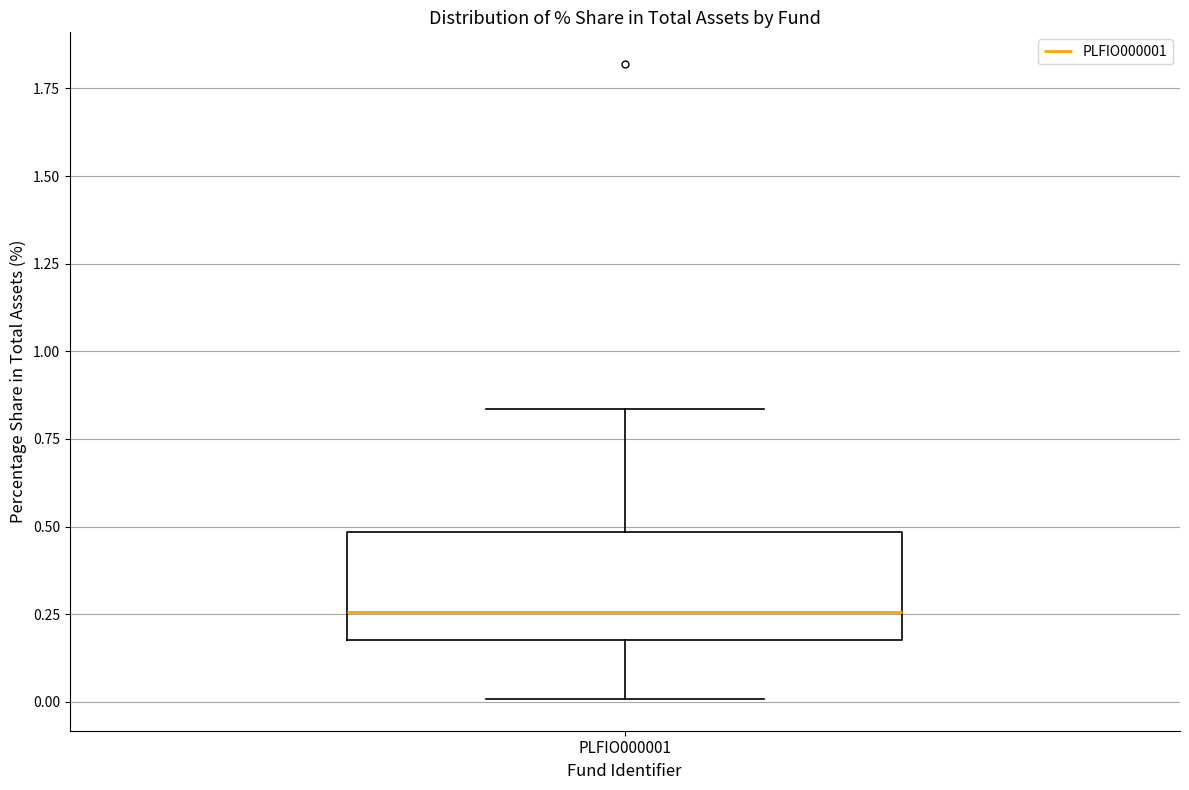

Transcribe this box plot: give where the median line is, the range the box spans, and where the two whiskers end, as read against the y-axis. The values are not printed on the chart, so give them approximately, as read against the axis.

median 0.25, box 0.20 to 0.50, whiskers 0.00 to 0.85